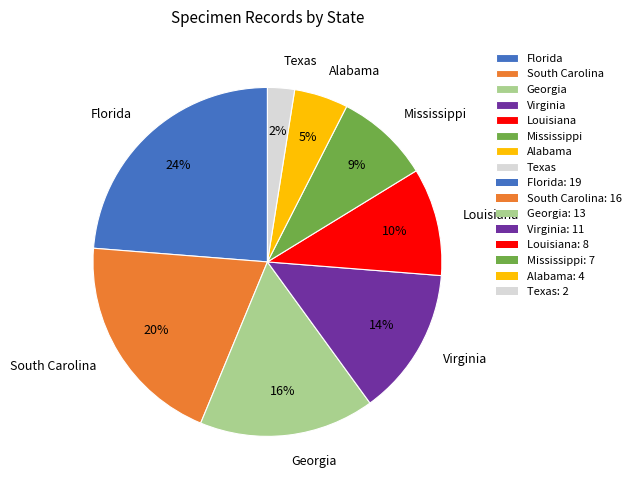

What percentage is the Florida slice, to the nearest percent?

24%